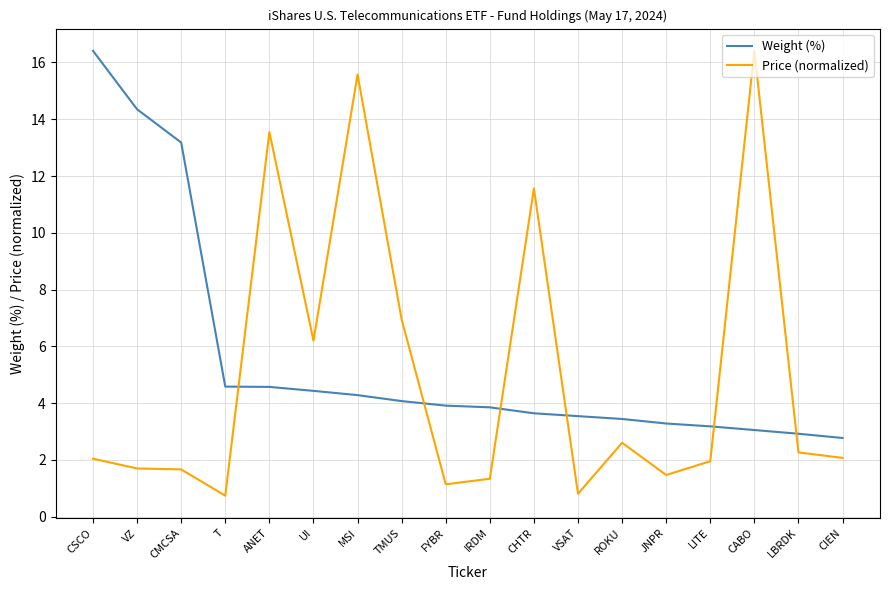

Count the number of categories in the chart.

18